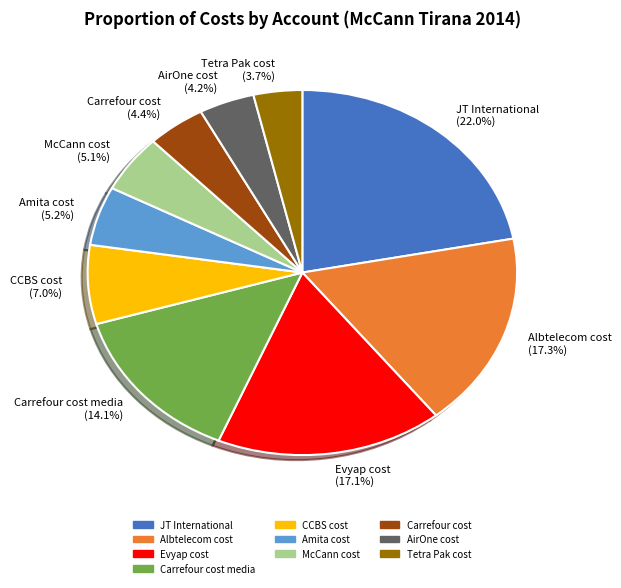

Is there a majority slice in this chart?

No